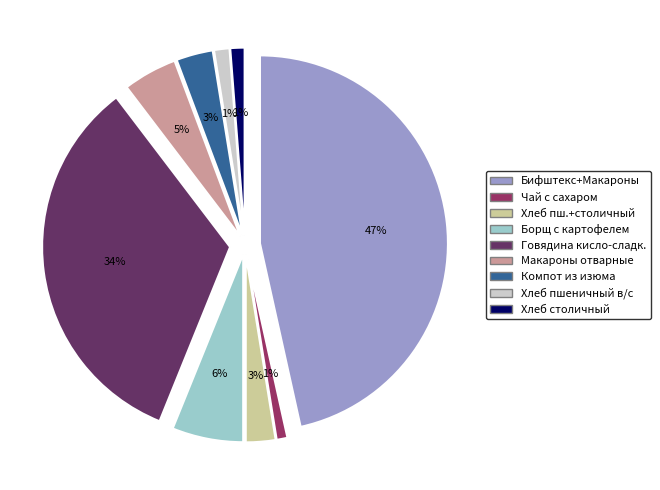

How many segments does this pie chart have?

9